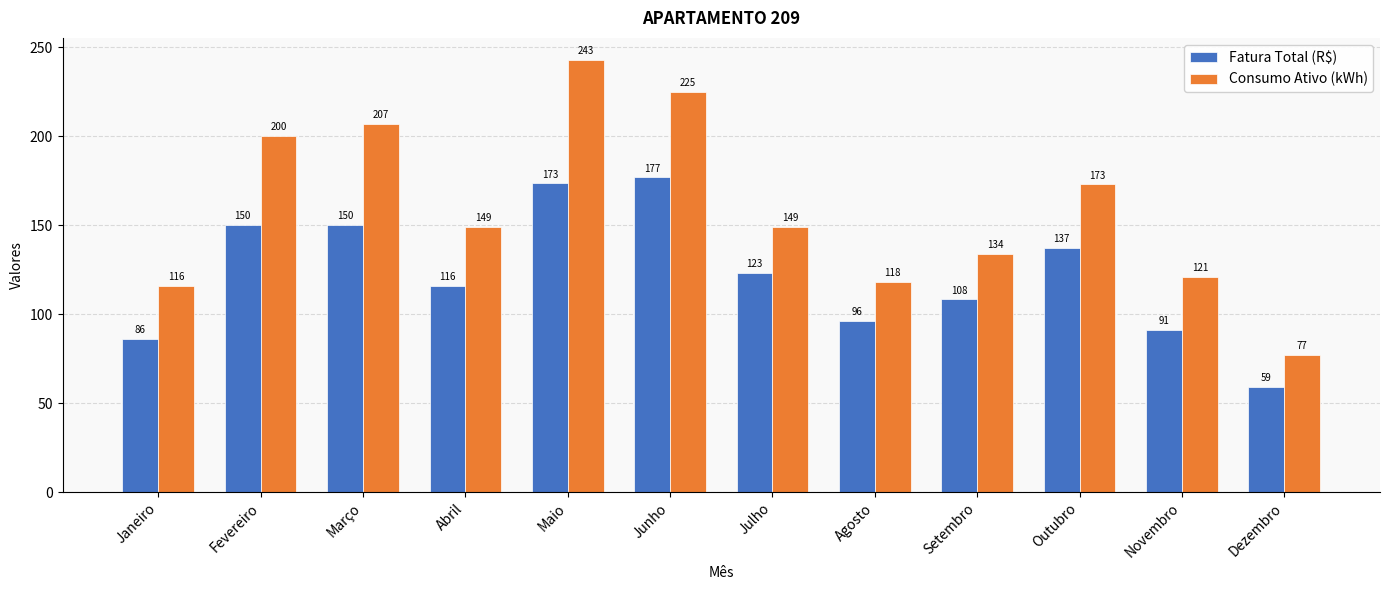

What is the spread (max minus min) of values at Julho?

25.9